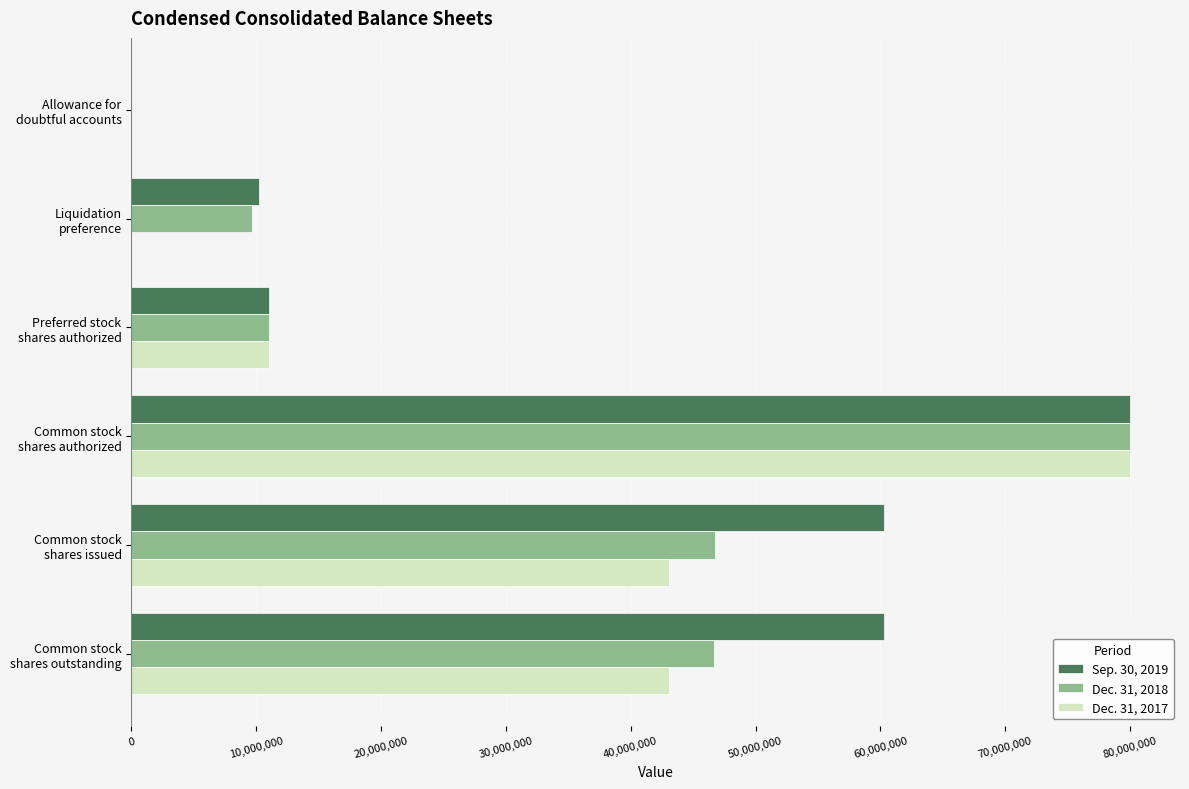

What are all the series names shown in the legend?

Sep. 30, 2019, Dec. 31, 2018, Dec. 31, 2017